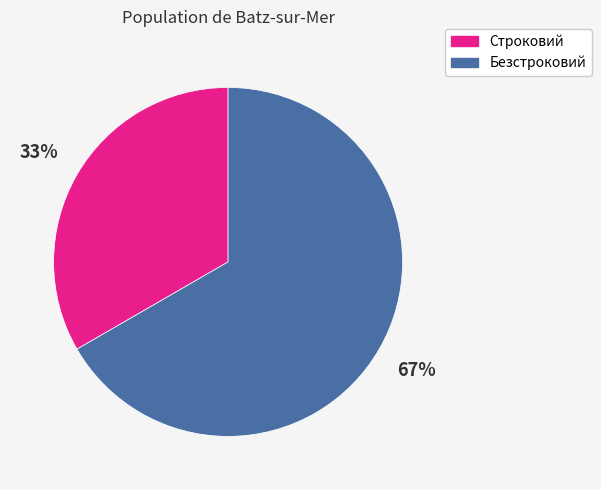

What is the majority slice?

Безстроковий